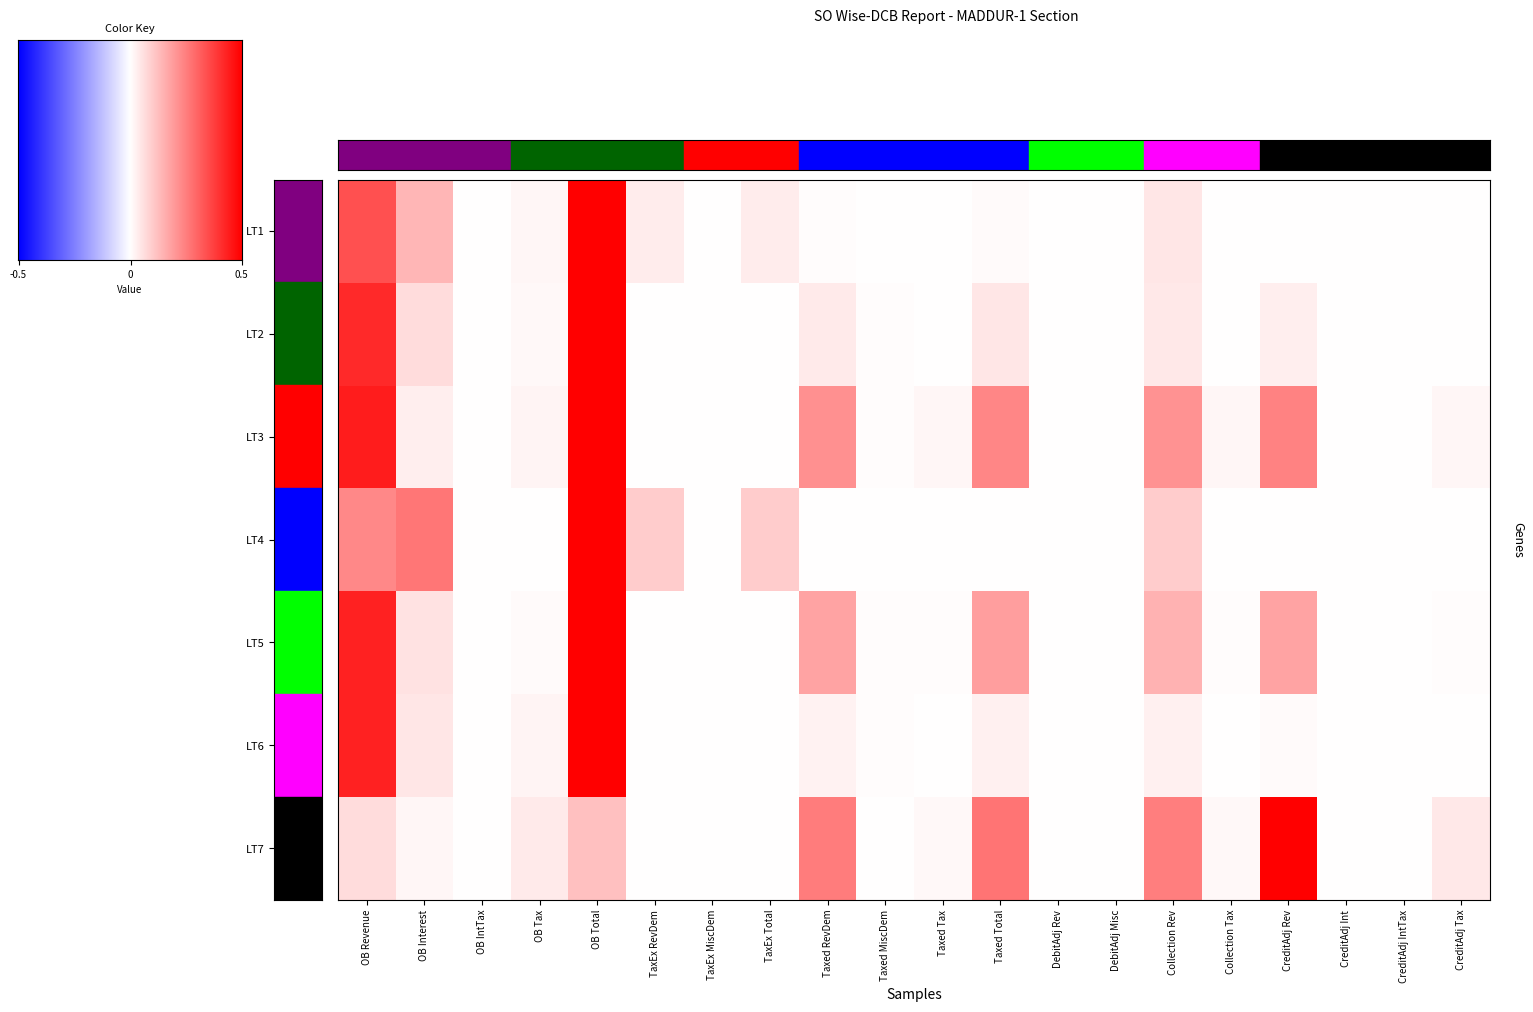

Which series changed the most between Taxed Tax and Collection Tax?

LT5